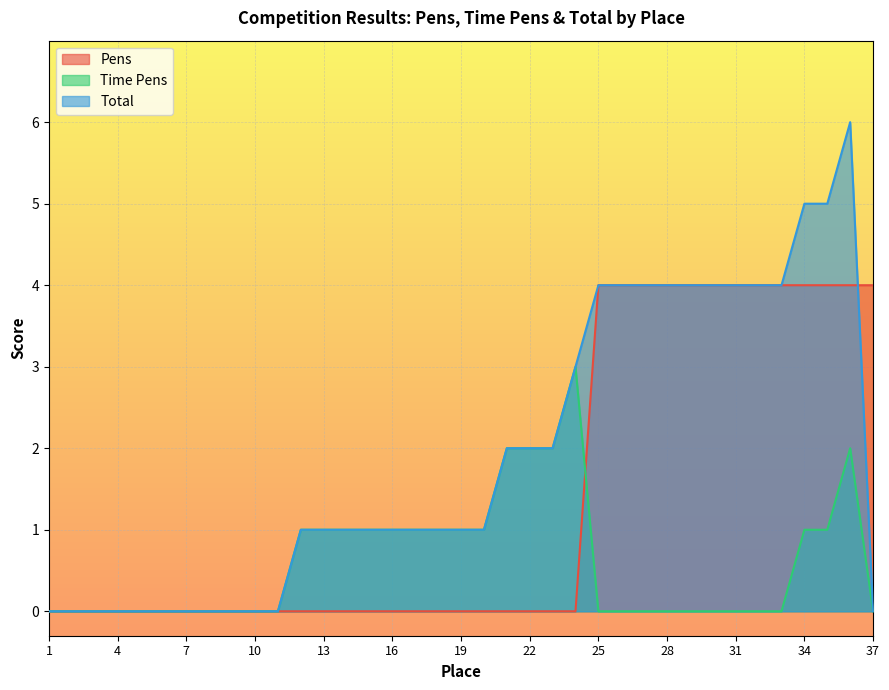

How many values in Total are above zero?

25